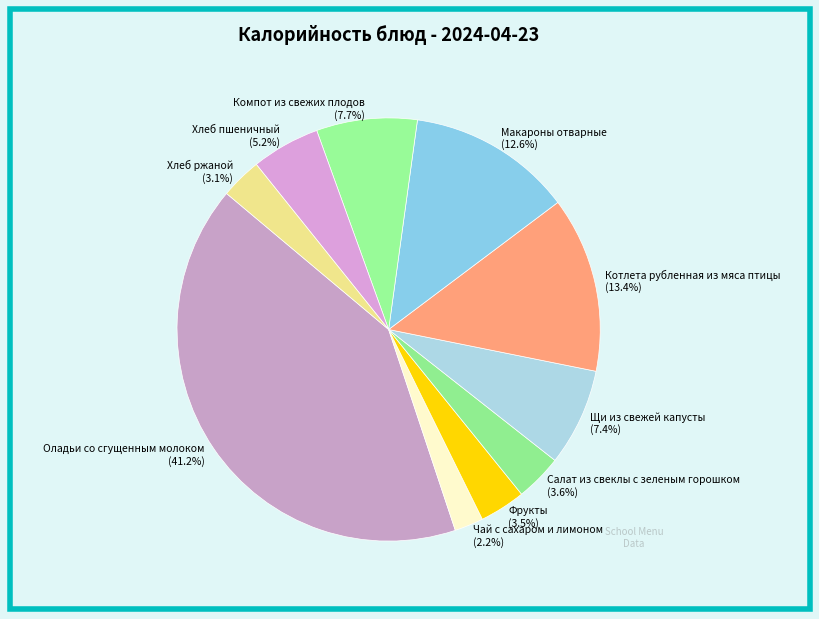

Which has a higher value, Оладьи со сгущенным молоком or Котлета рубленная из мяса птицы?

Оладьи со сгущенным молоком